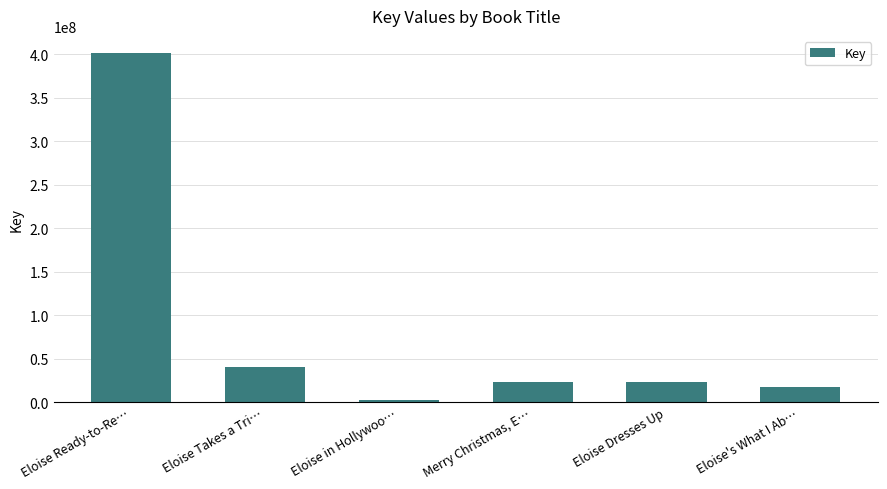

What is the change in value from Eloise Ready-to-Re… to Eloise's What I Ab…?

-383778185